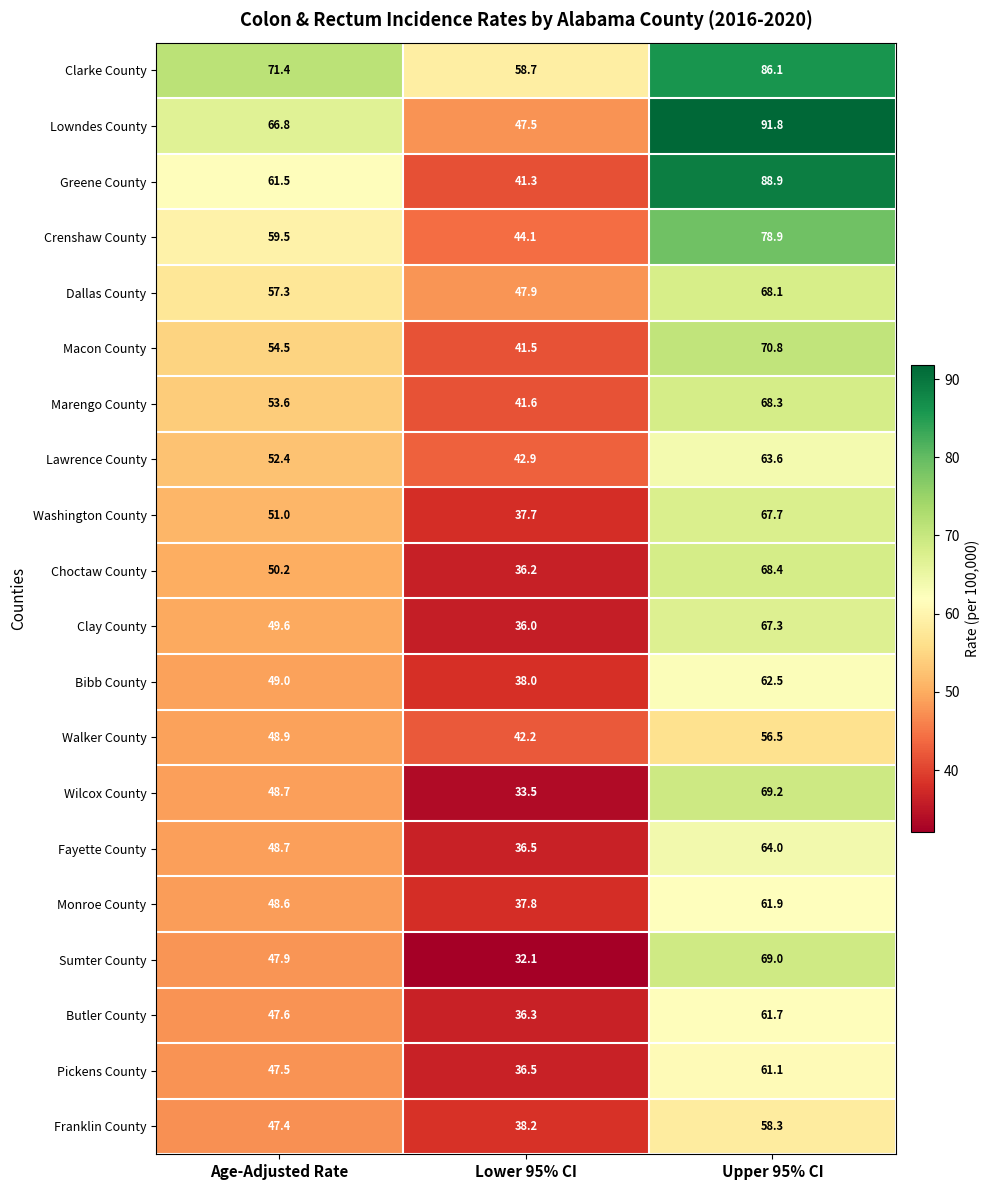

What is the difference between the Franklin County values at Upper 95% CI and Lower 95% CI?

20.1